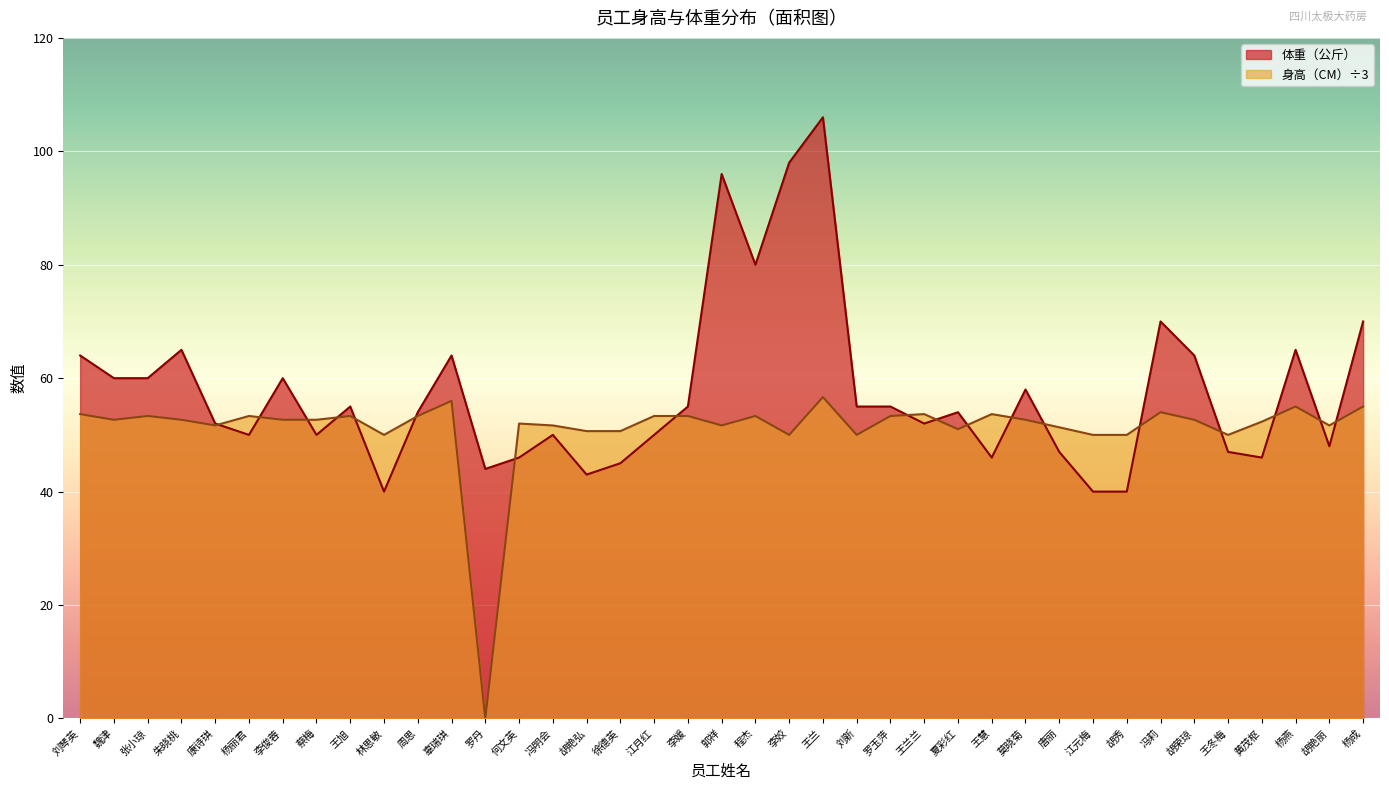

Reading left to right, transcribe all the data shown in this chart.

体重（公斤）: 64.0	60.0	60.0	65.0	52.0	50.0	60.0	50.0	55.0	40.0	54.0	64.0	44.0	46.0	50.0	43.0	45.0	50.0	55.0	96.0	80.0	98.0	106.0	55.0	55.0	52.0	54.0	46.0	58.0	47.0	40.0	40.0	70.0	64.0	47.0	46.0	65.0	48.0	70.0
身高（CM）: 53.7	52.7	53.3	52.7	51.7	53.3	52.7	52.7	53.3	50.0	53.3	56.0	0.0	52.0	51.7	50.7	50.7	53.3	53.3	51.7	53.3	50.0	56.7	50.0	53.3	53.7	51.0	53.7	52.7	51.3	50.0	50.0	54.0	52.7	50.0	52.3	55.0	51.7	55.0